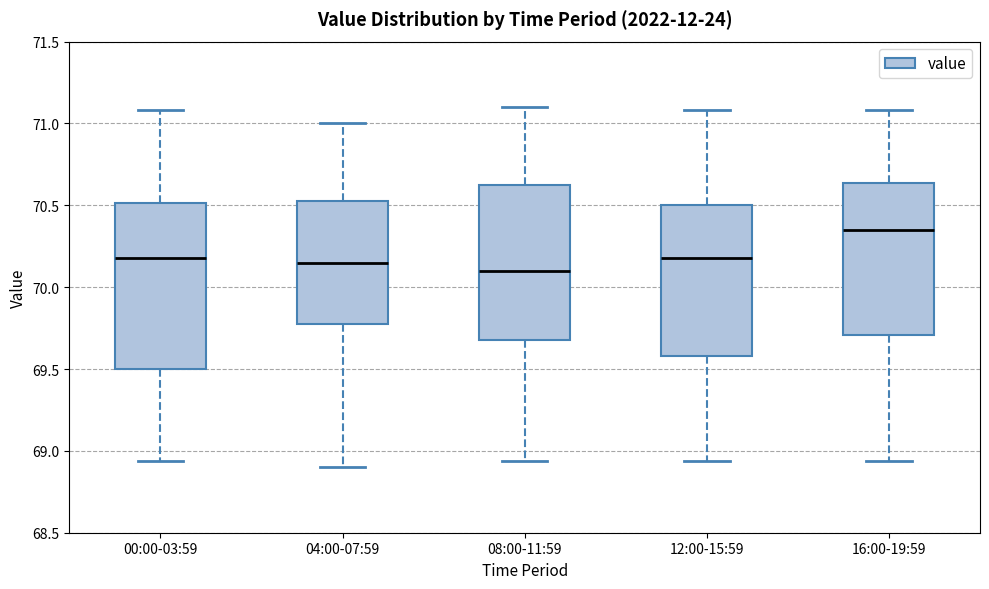

Which box has the highest median line?

16:00-19:59